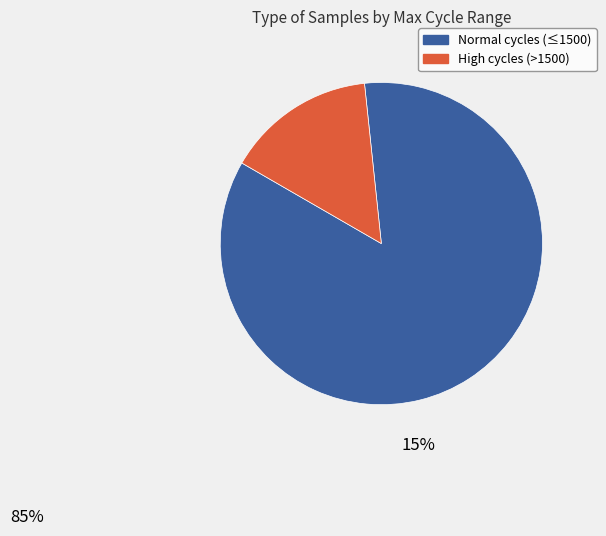

Is there any slice that represents more than half of the pie?

Yes